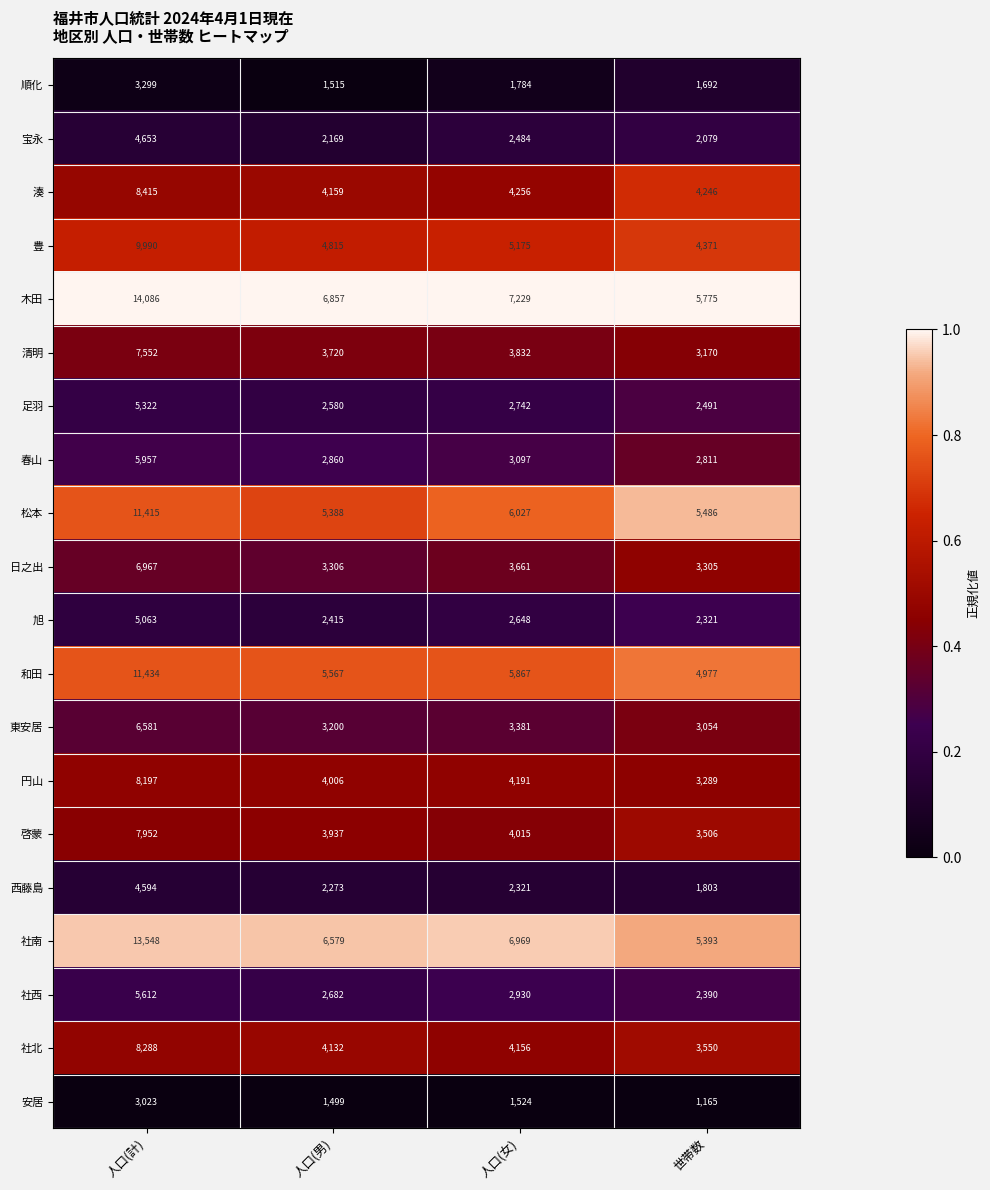

What is the minimum value for 西藤島?

1803